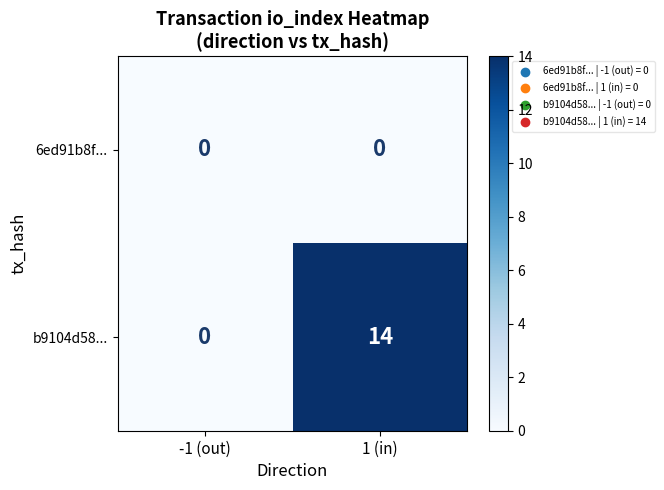

How many data points does each series have?

2